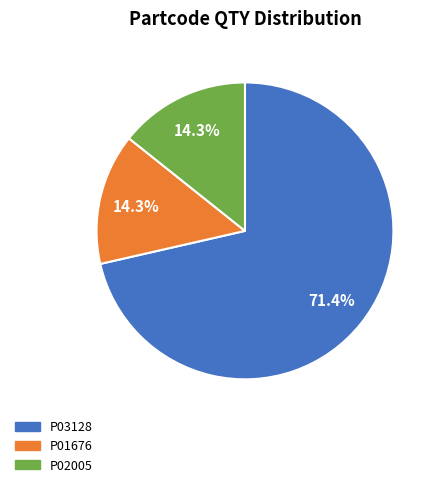

To the nearest percent, what portion does P02005 represent?

14%